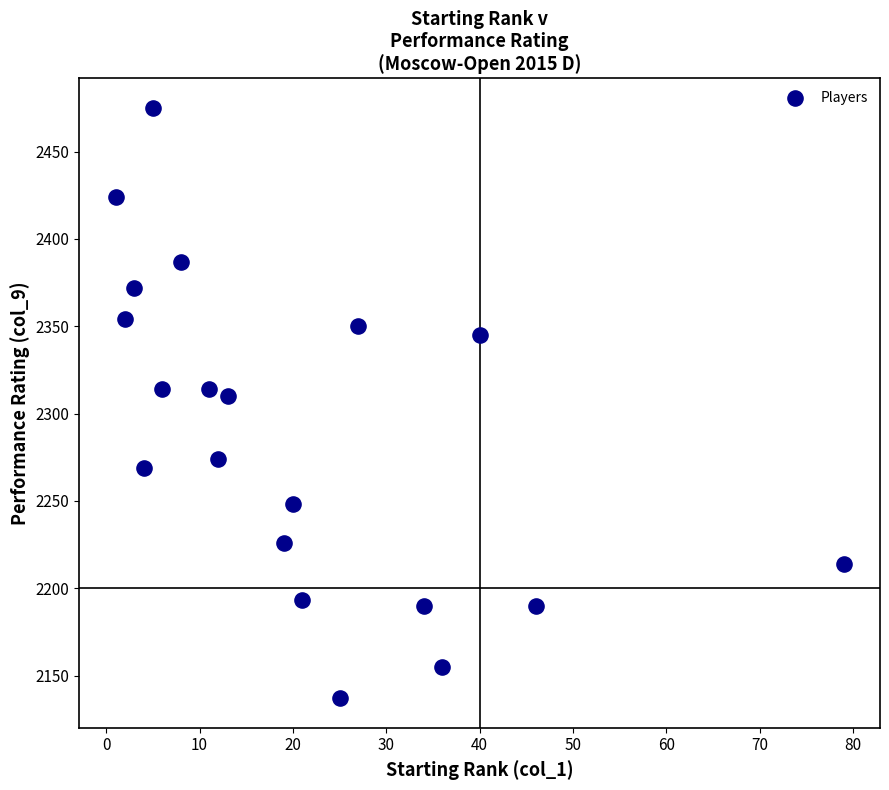

What Y value in the scatter plot is closest to 2306?

2310